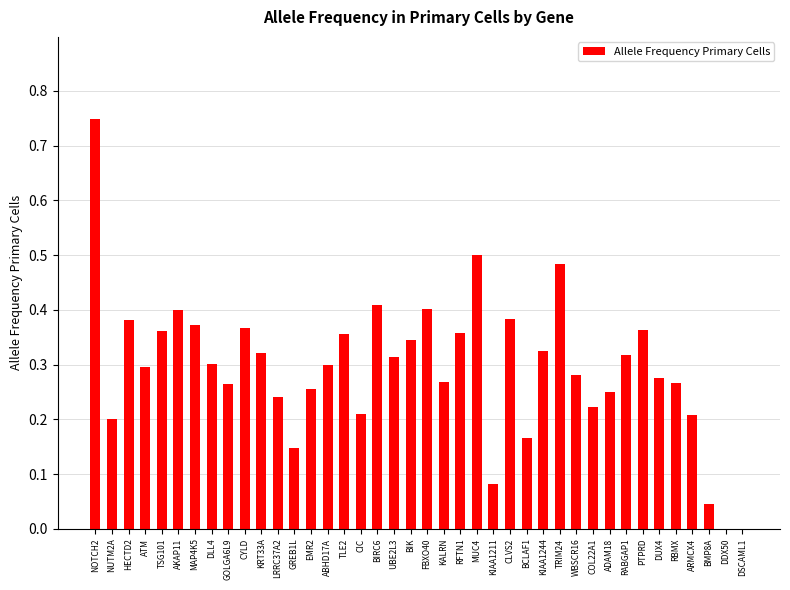

At which category does the chart reach its peak across all series?

NOTCH2